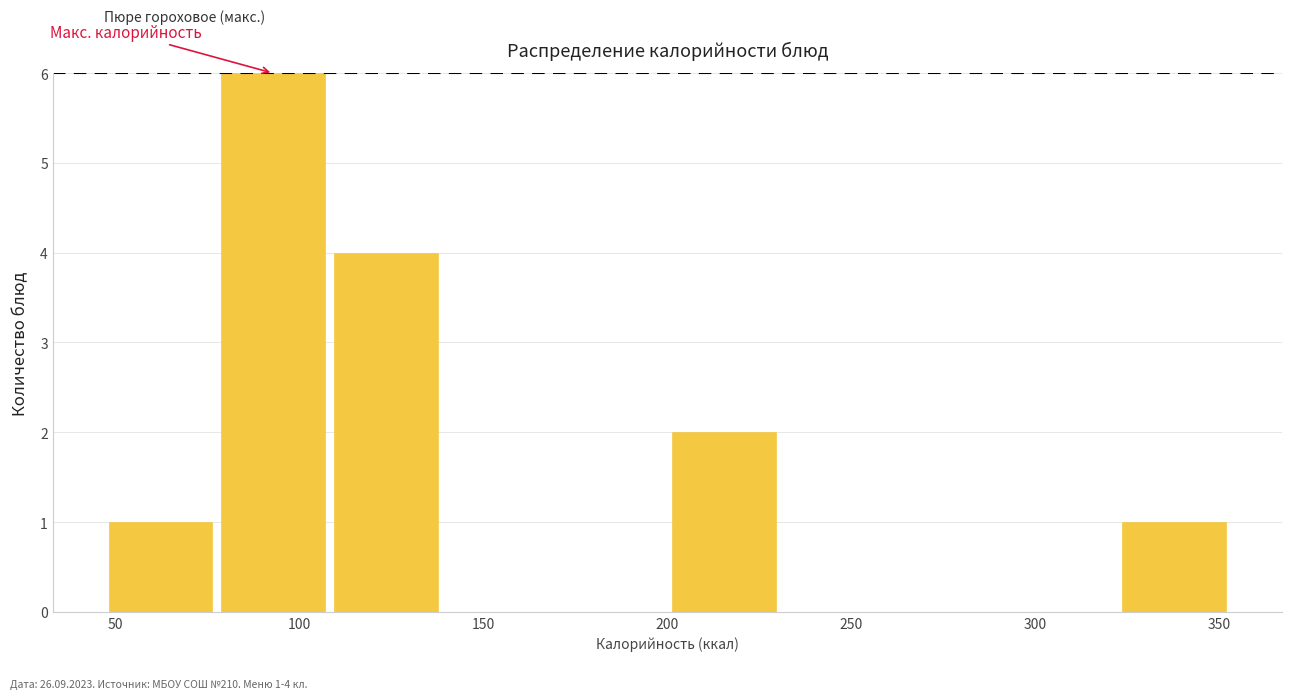

Which range on the x-axis has the tallest bar?

80 to 110